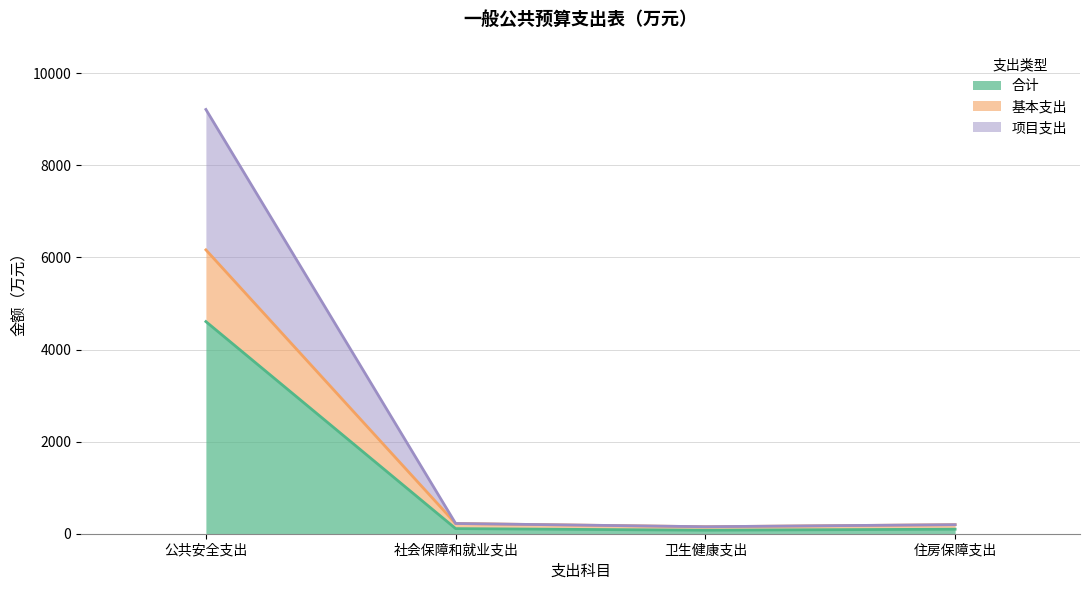

Reading left to right, transcribe all the data shown in this chart.

合计: 4606.1	111.0	76.0	98.3
基本支出: 6163.7	222.1	151.9	196.6
项目支出: 9212.2	222.1	151.9	196.6